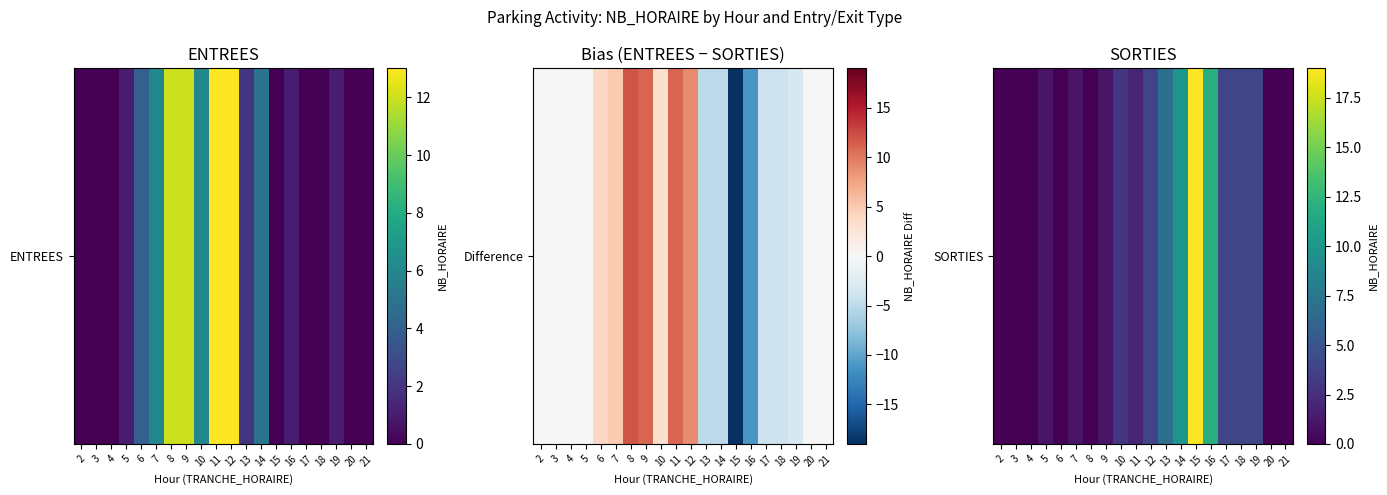

What is the change in value from 11 to 13?

+5